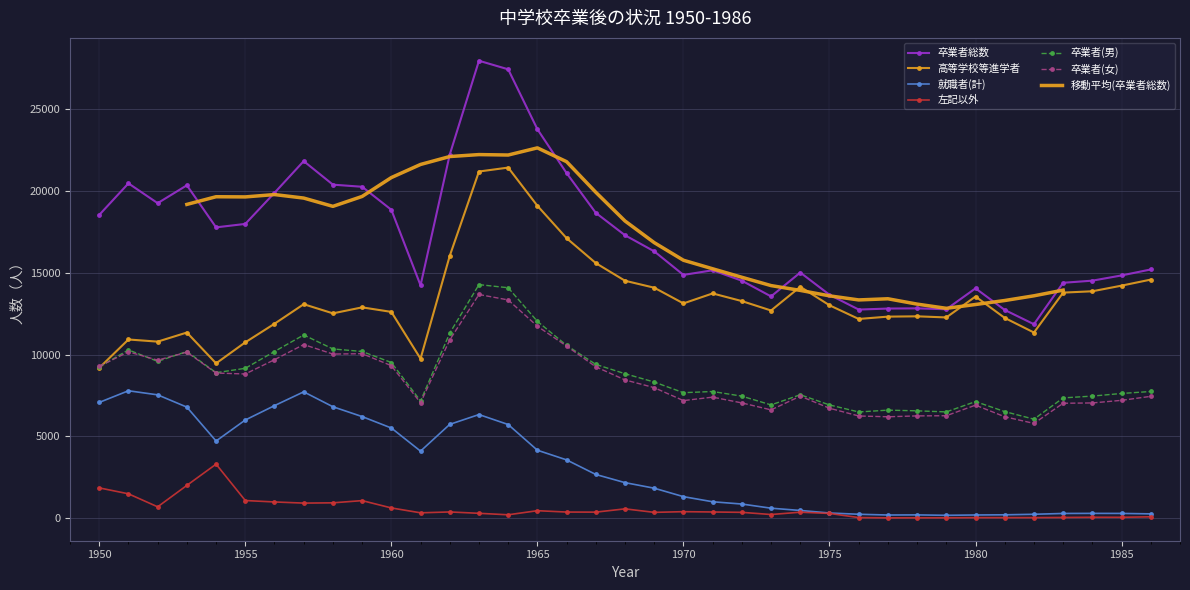

Reading left to right, extract all data points from this chart.

卒業者総数: 1950=18523	1951=20448	1952=19240	1953=20330	1954=17763	1955=17973	1956=19870	1957=21806	1958=20370	1959=20240	1960=18835	1961=14225	1962=22205	1963=27933	1964=27410	1965=23754	1966=21074	1967=18648	1968=17281	1969=16300	1970=14861	1971=15144	1972=14507	1973=13548	1974=15005	1975=13649	1976=12745	1977=12807	1978=12819	1979=12764	1980=14041	1981=12721	1982=11851	1983=14380	1984=14510	1985=14829	1986=15194
高等学校等進学者: 1950=9186	1951=10919	1952=10788	1953=11343	1954=9462	1955=10745	1956=11879	1957=13072	1958=12514	1959=12880	1960=12603	1961=9749	1962=16024	1963=21172	1964=21411	1965=19081	1966=17102	1967=15581	1968=14504	1969=14080	1970=13121	1971=13730	1972=13263	1973=12688	1974=14137	1975=13007	1976=12172	1977=12314	1978=12333	1979=12265	1980=13541	1981=12235	1982=11344	1983=13780	1984=13862	1985=14206	1986=14575
就職者(計): 1950=7078	1951=7789	1952=7540	1953=6791	1954=4722	1955=6004	1956=6881	1957=7724	1958=6813	1959=6213	1960=5516	1961=4104	1962=5738	1963=6337	1964=5728	1965=4160	1966=3570	1967=2680	1968=2181	1969=1842	1970=1326	1971=1014	1972=875	1973=621	1974=483	1975=328	1976=251	1977=205	1978=212	1979=187	1980=207	1981=218	1982=250	1983=300	1984=305	1985=302	1986=275
左記以外: 1950=1861	1951=1499	1952=705	1953=2013	1954=3310	1955=1089	1956=1002	1957=932	1958=949	1959=1084	1960=637	1961=339	1962=392	1963=309	1964=219	1965=469	1966=386	1967=381	1968=581	1969=367	1970=409	1971=390	1972=368	1973=235	1974=377	1975=302	1976=49	1977=31	1978=36	1979=36	1980=46	1981=45	1982=47	1983=56	1984=68	1985=66	1986=95
卒業者(男): 1950=9246	1951=10283	1952=9583	1953=10185	1954=8892	1955=9160	1956=10185	1957=11196	1958=10341	1959=10187	1960=9514	1961=7168	1962=11310	1963=14268	1964=14077	1965=12026	1966=10558	1967=9398	1968=8830	1969=8321	1970=7672	1971=7744	1972=7460	1973=6926	1974=7545	1975=6925	1976=6495	1977=6606	1978=6564	1979=6499	1980=7129	1981=6518	1982=6055	1983=7354	1984=7464	1985=7624	1986=7745
卒業者(女): 1950=9277	1951=10165	1952=9657	1953=10145	1954=8871	1955=8813	1956=9685	1957=10610	1958=10029	1959=10053	1960=9321	1961=7057	1962=10895	1963=13665	1964=13333	1965=11728	1966=10516	1967=9250	1968=8451	1969=7979	1970=7189	1971=7400	1972=7047	1973=6622	1974=7460	1975=6724	1976=6250	1977=6201	1978=6255	1979=6265	1980=6912	1981=6203	1982=5796	1983=7026	1984=7046	1985=7205	1986=7449